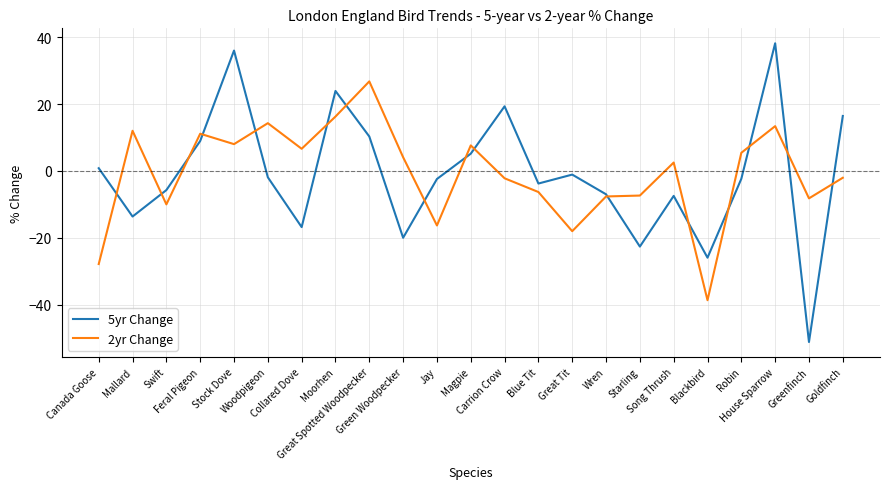

Which series has the largest range (max minus min)?

5yr Change